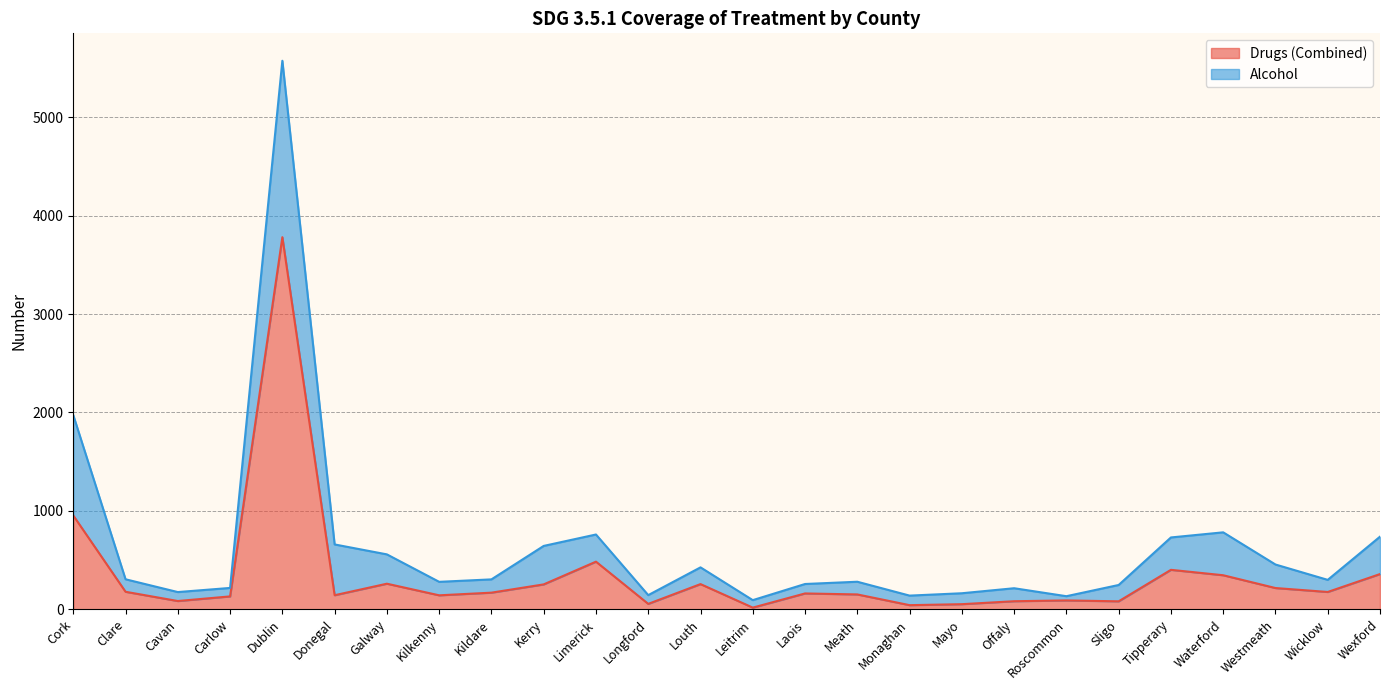

Between Tipperary and Kildare, which is larger?

Tipperary